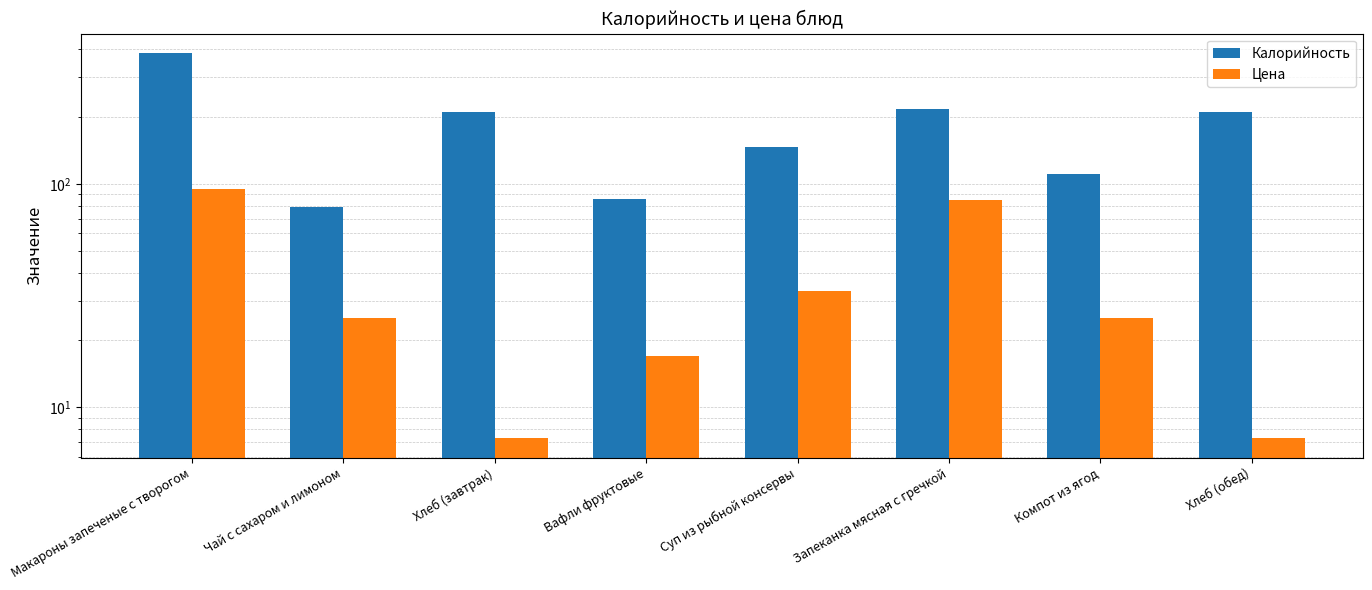

What position from the right is Хлеб (завтрак)?

6